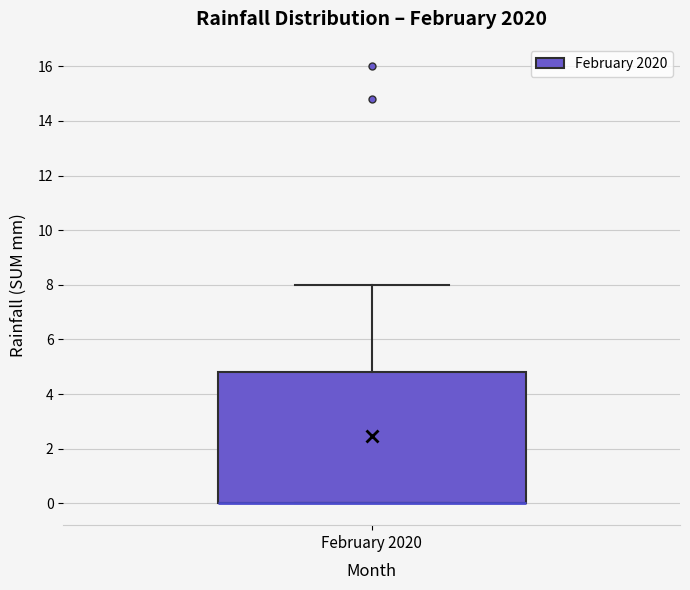

Read this box plot against the y-axis: the position of the median line, the range covered by the box, and the ends of both whiskers. The values are not printed on the chart, so give them approximately, as read against the axis.

median 0.0 (drawn on the box's lower edge), box 0.0 to 4.8, whiskers 0.0 to 8.0